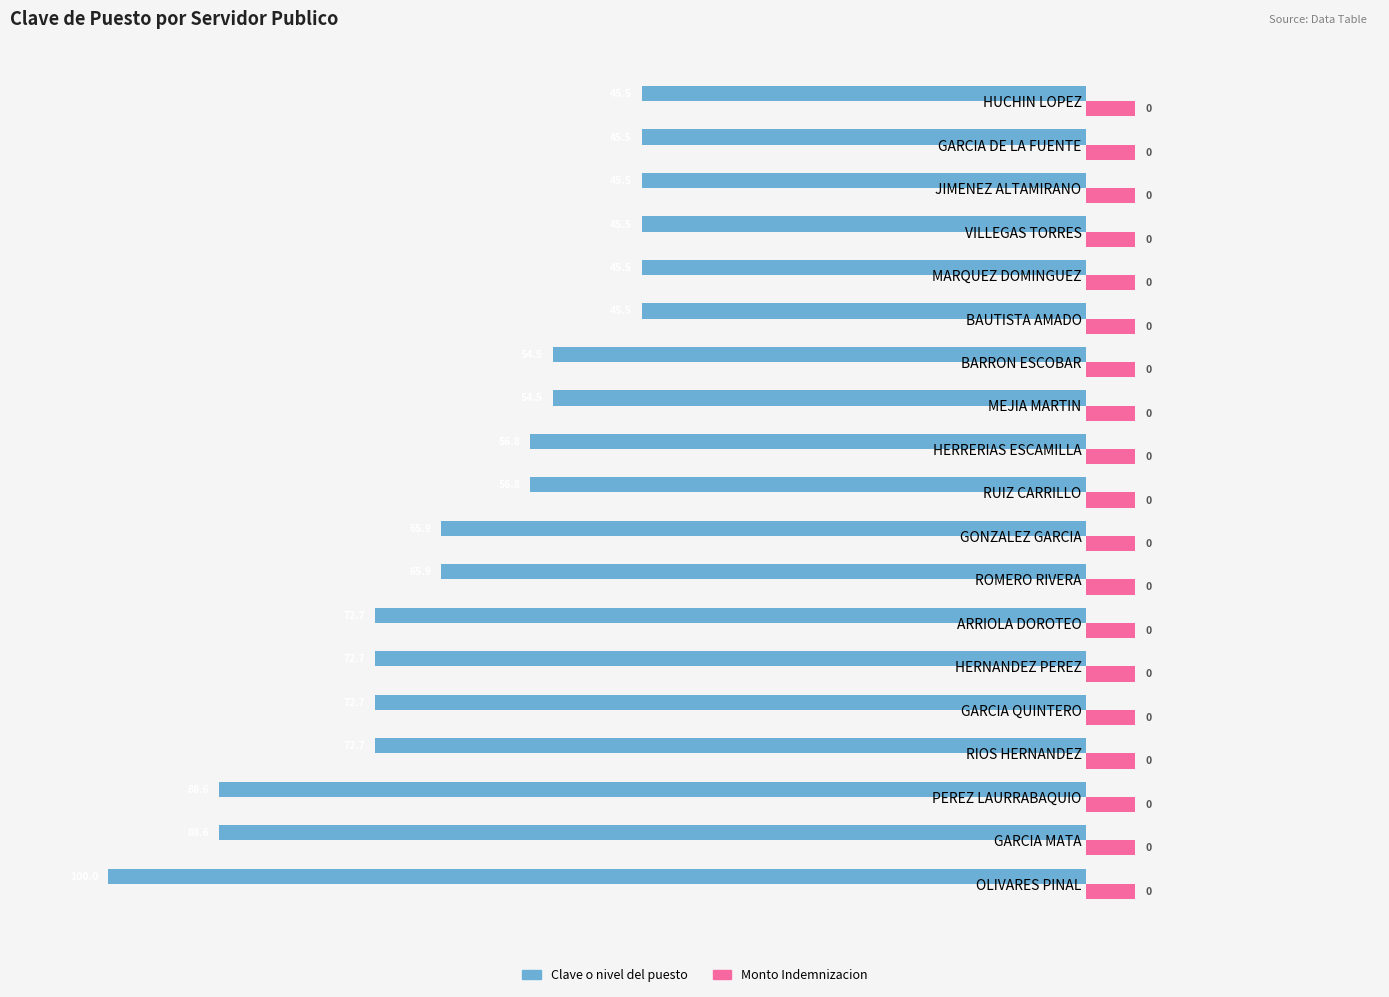

Which series has the widest spread of values?

Clave o nivel del puesto